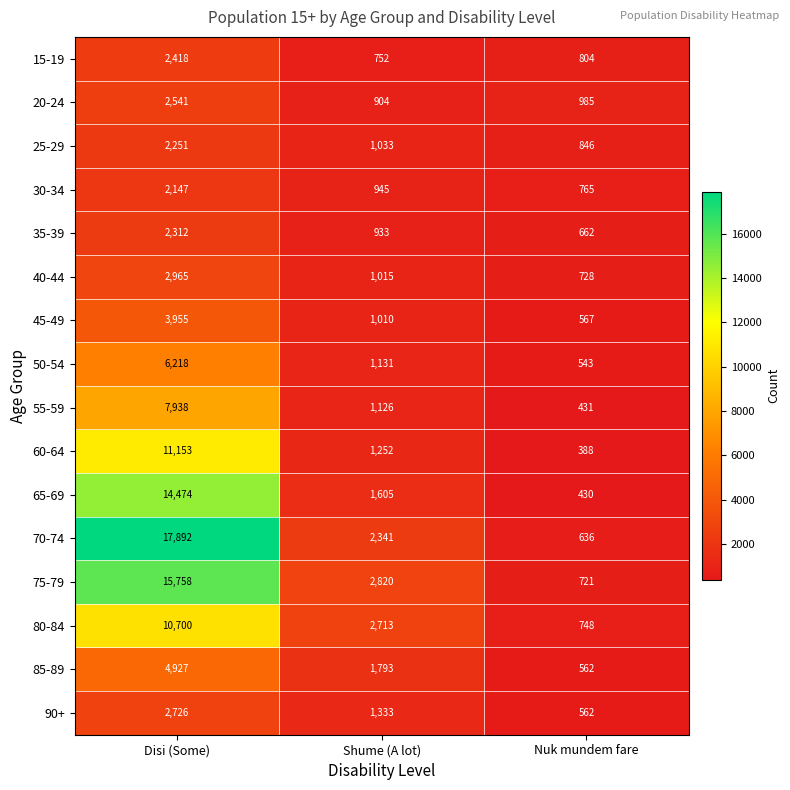

What is the total value across all series at Disi (Some)?

110375